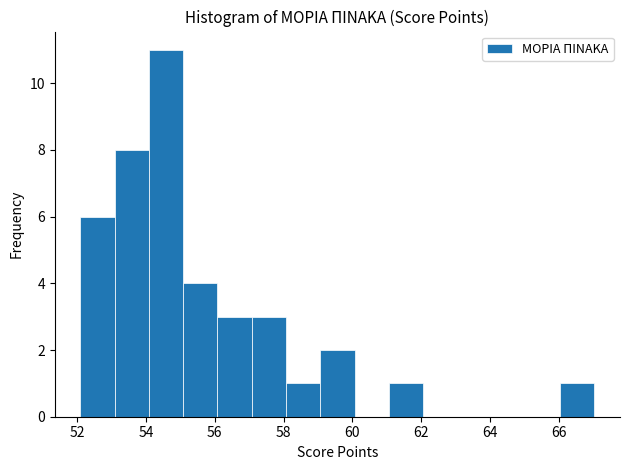

Reading left to right, transcribe this chart: for each bar, give the range it covers on the x-axis and its height. Neither the bar edges nor the heights are printed on the chart, so give them approximately, as read against the axes.

52.2 to 53.0: 6
53.0 to 54.0: 8
54.0 to 55.0: 11
55.0 to 56.0: 4
56.0 to 57.0: 3
57.0 to 58.0: 3
58.0 to 59.0: 1
59.0 to 60.0: 2
60.0 to 61.0: 0
61.0 to 62.0: 1
62.0 to 63.0: 0
63.0 to 64.0: 0
64.0 to 65.0: 0
65.0 to 66.0: 0
66.0 to 67.0: 1